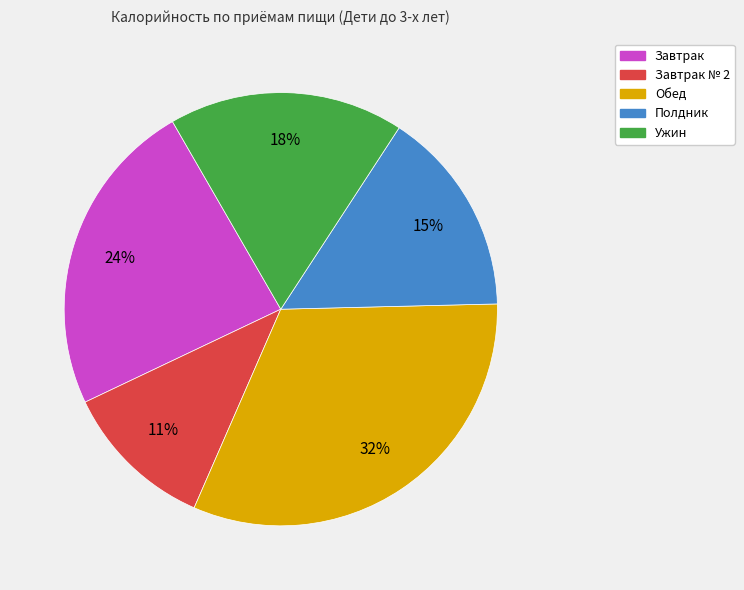

Is there a majority slice in this chart?

No